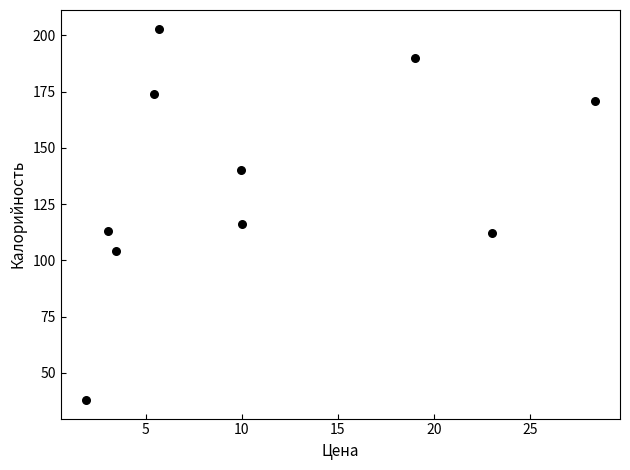

What Y value in the scatter plot is closest to 120?

116